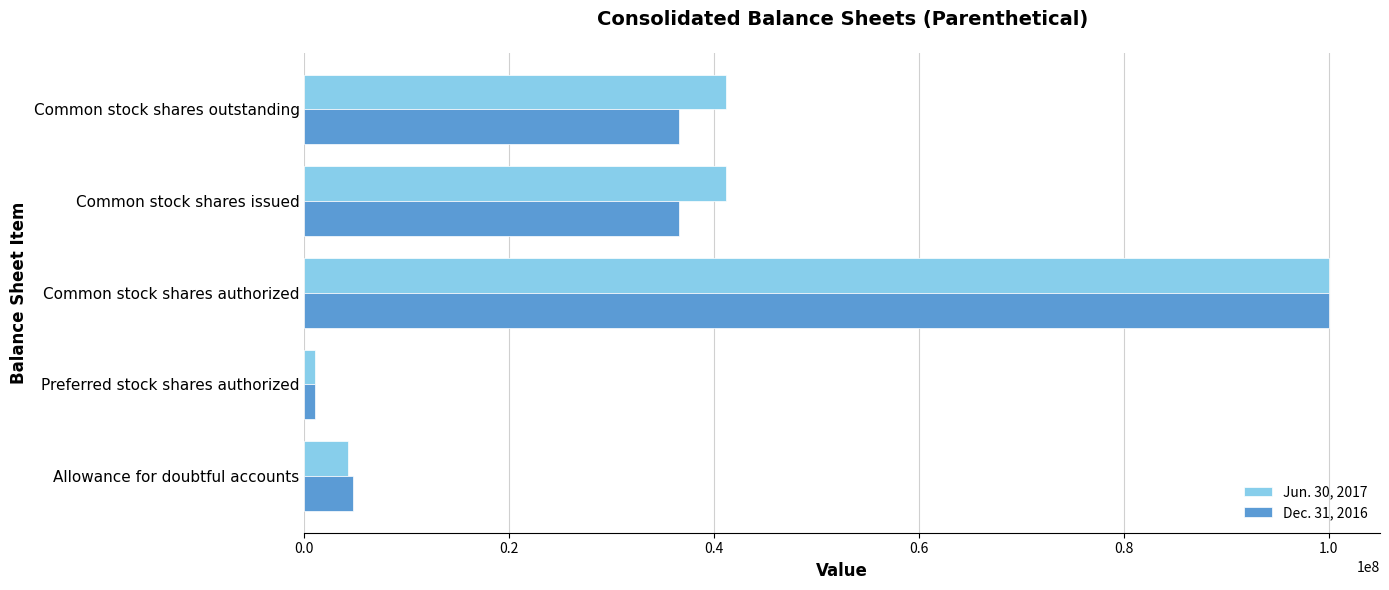

At how many categories does at least one series exceed 23214514?

3